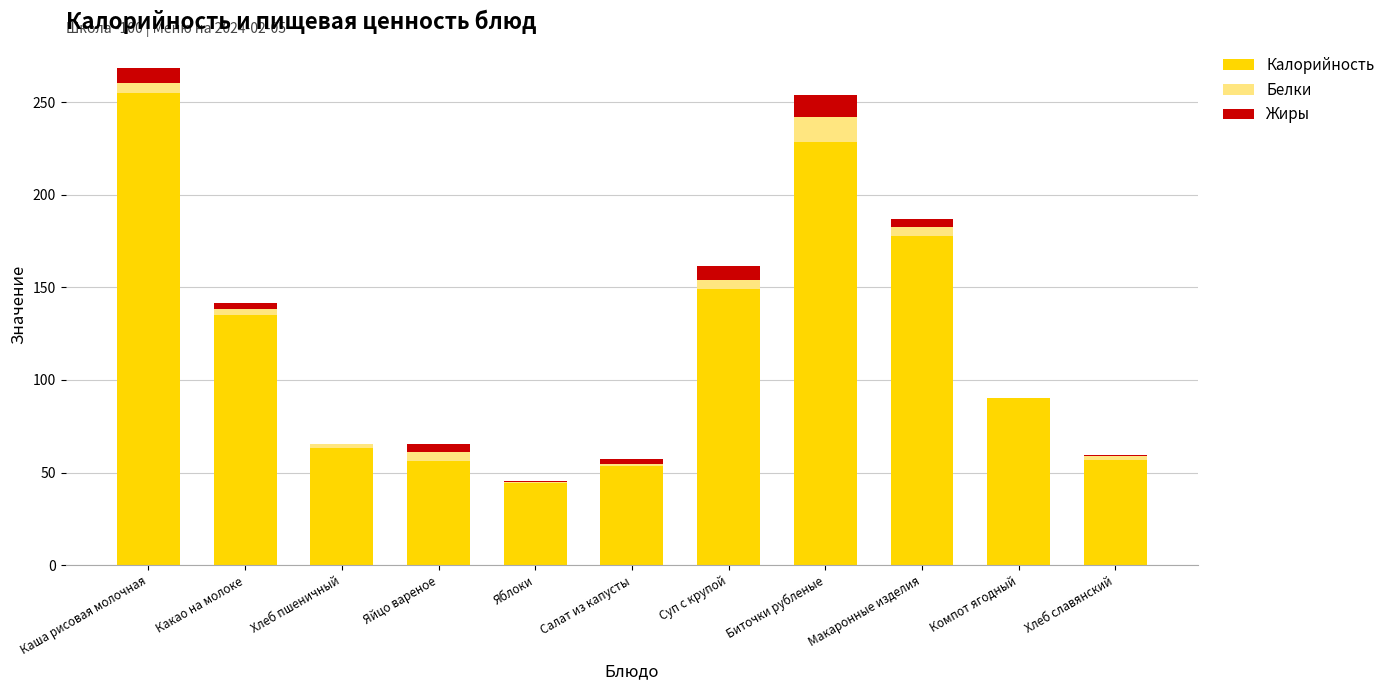

What is the highest value of the Калорийность series?

255.0